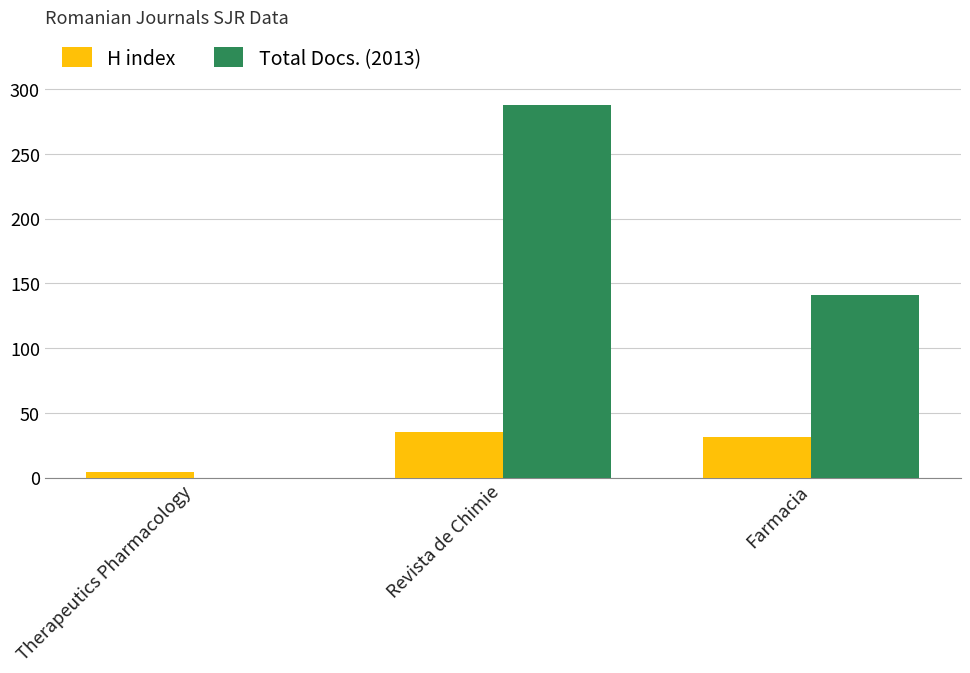

Between Therapeutics Pharmacology and Farmacia, which series saw the biggest shift?

Total Docs. (2013)